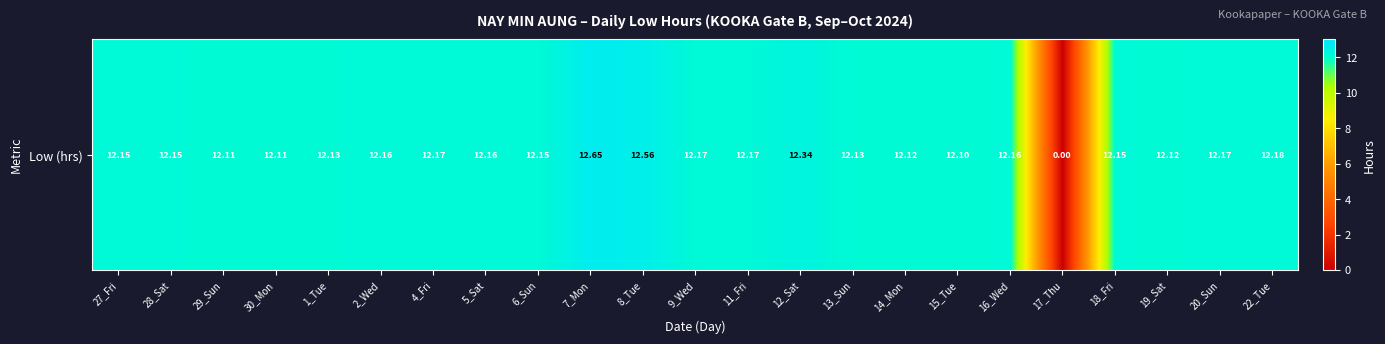

Which has a higher value, 29_Sun or 7_Mon?

7_Mon